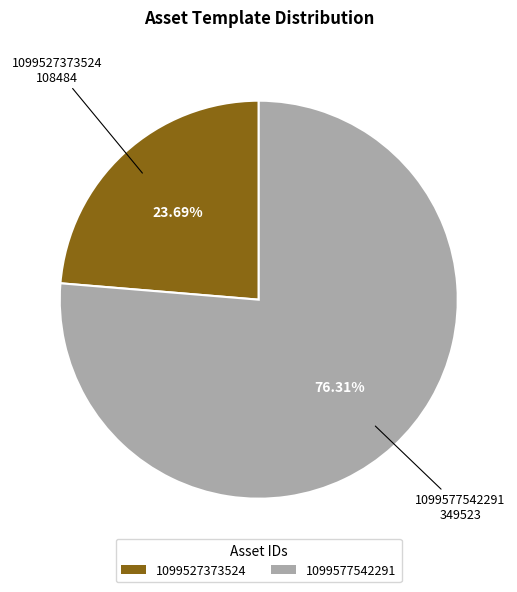

What is the largest slice in the pie chart?

1099577542291